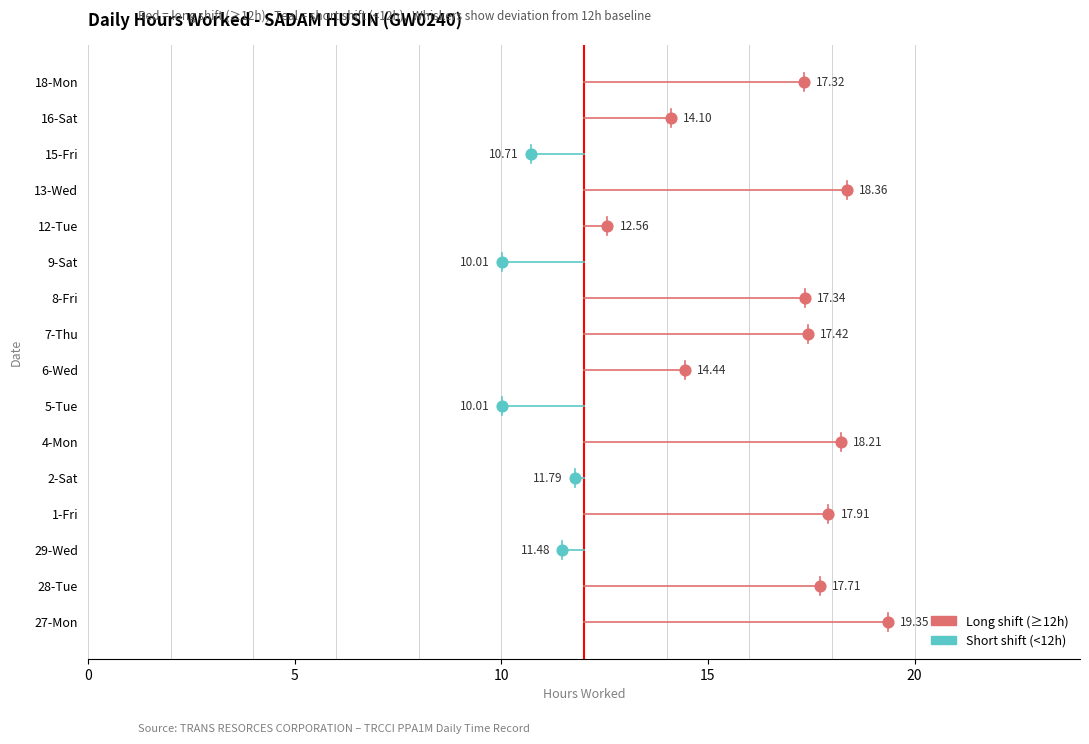

What is the ratio of the value at 5-Tue to the value at 18-Mon?

0.6